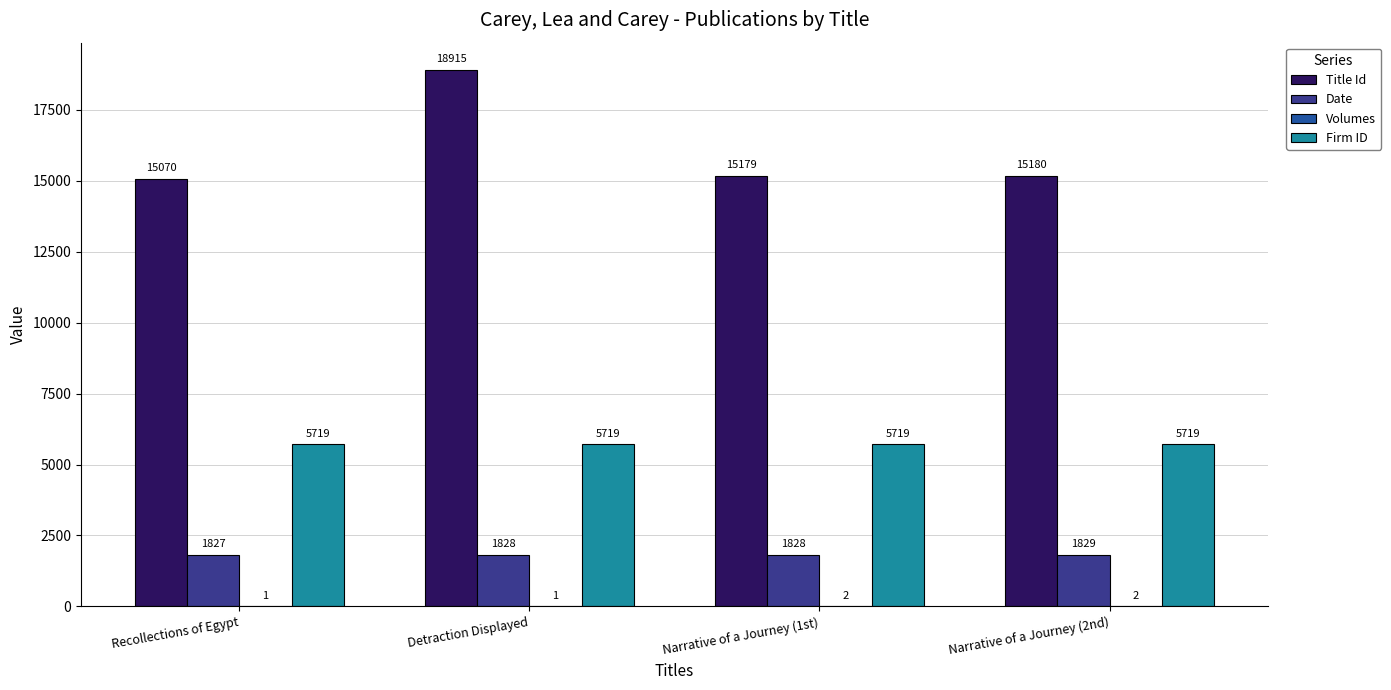

At which category is the sum across all series the highest?

Detraction Displayed